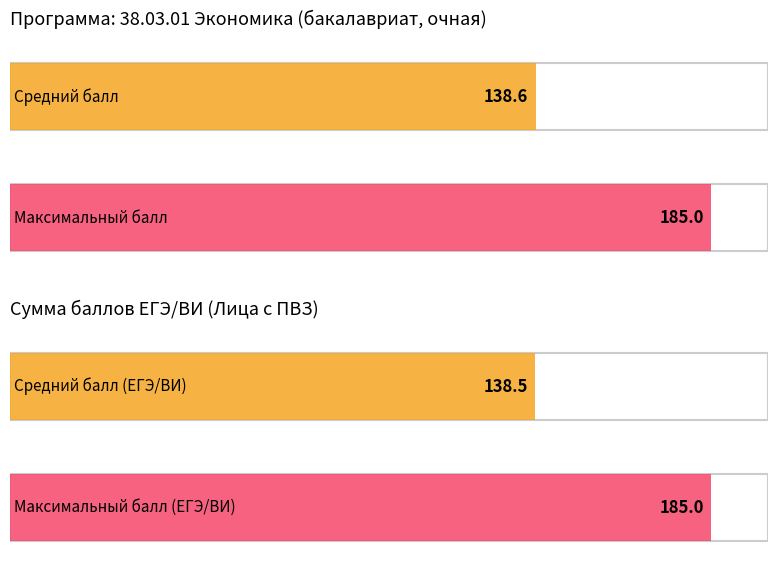

What is the highest value of the Сумма баллов (ЕГЭ/ВИ) series?

185